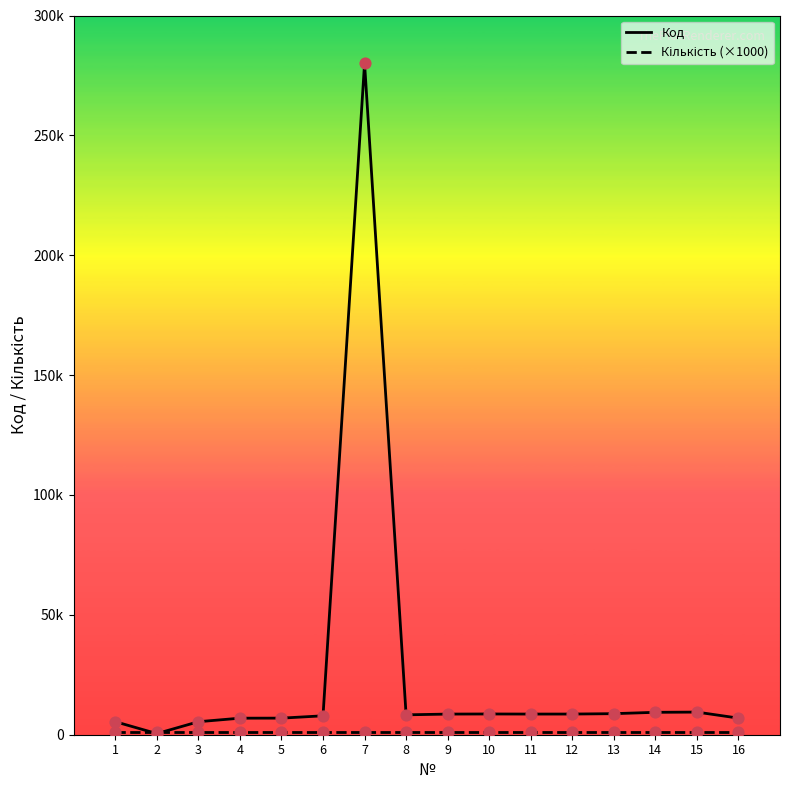

At how many categories does at least one series exceed 203286?

1